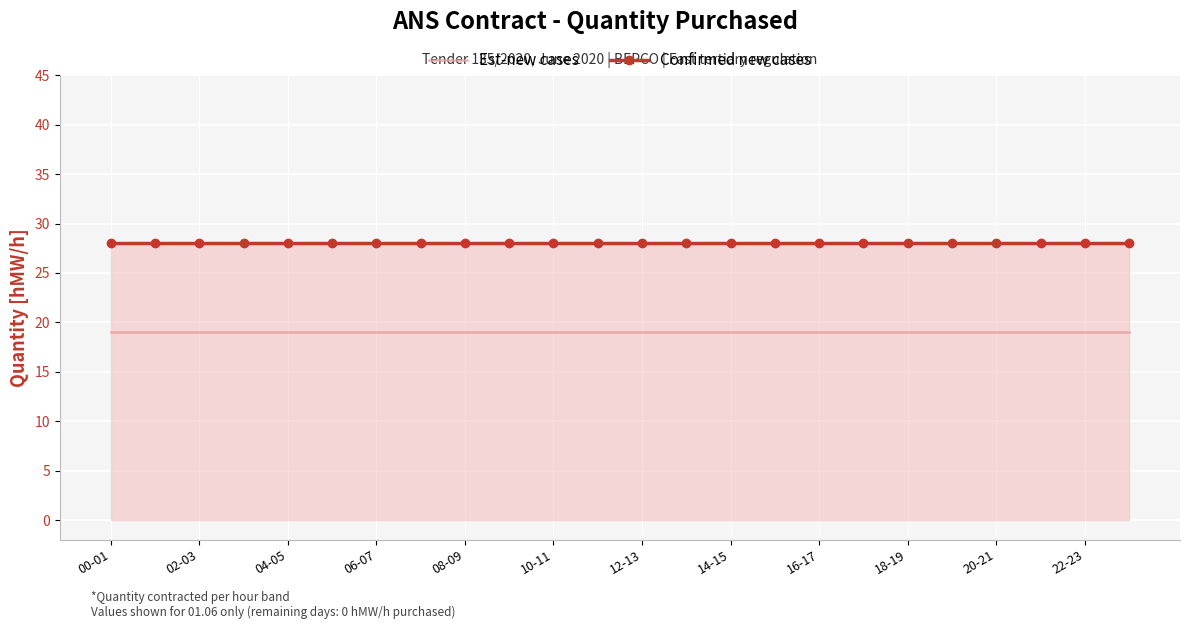

What is the highest value of the Confirmed new cases series?

28